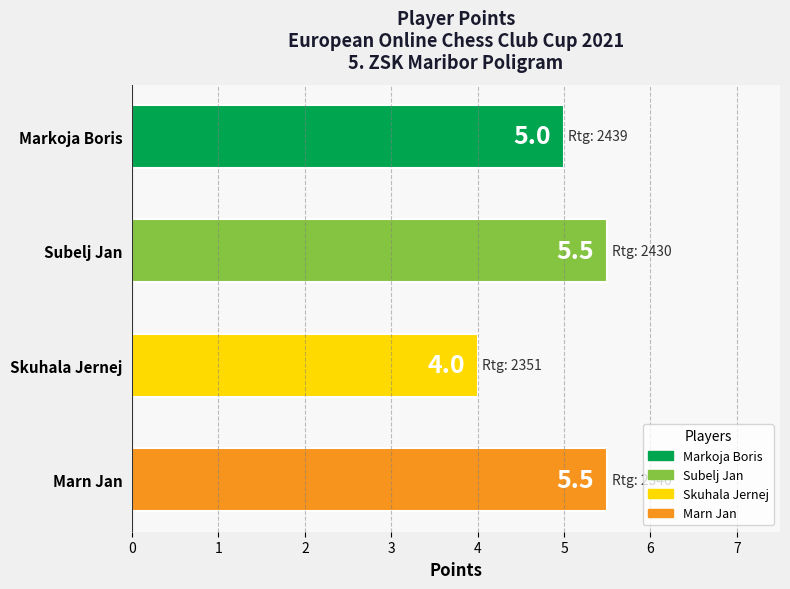

Between Subelj Jan and Markoja Boris, which is larger?

Subelj Jan